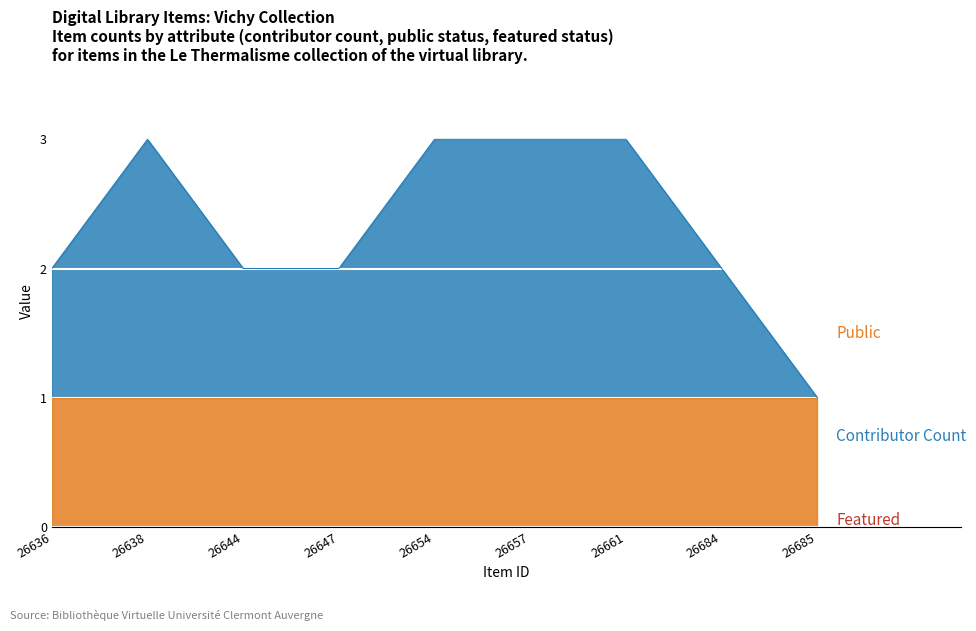

Is the value of featured at 26654 greater than the value of public at 26647?

No